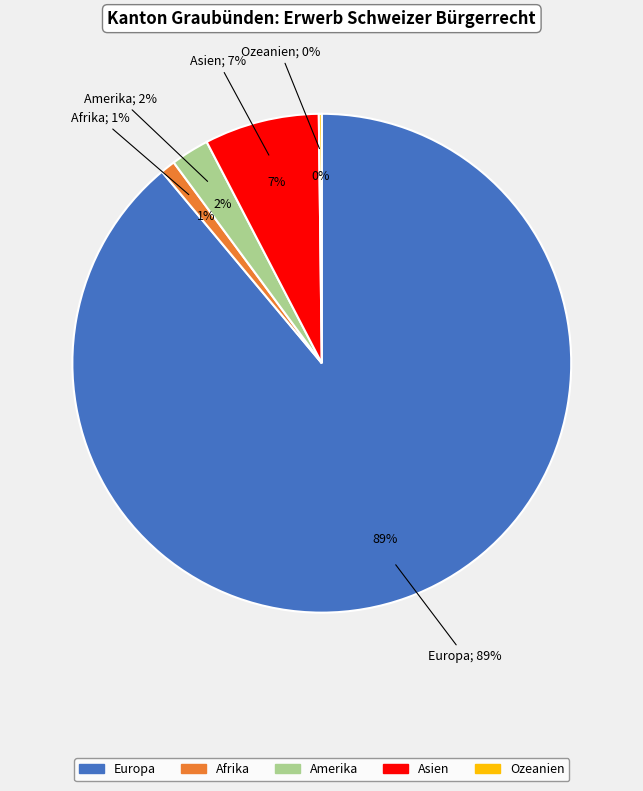

True or false: Afrika accounts for 1% of the total.

True